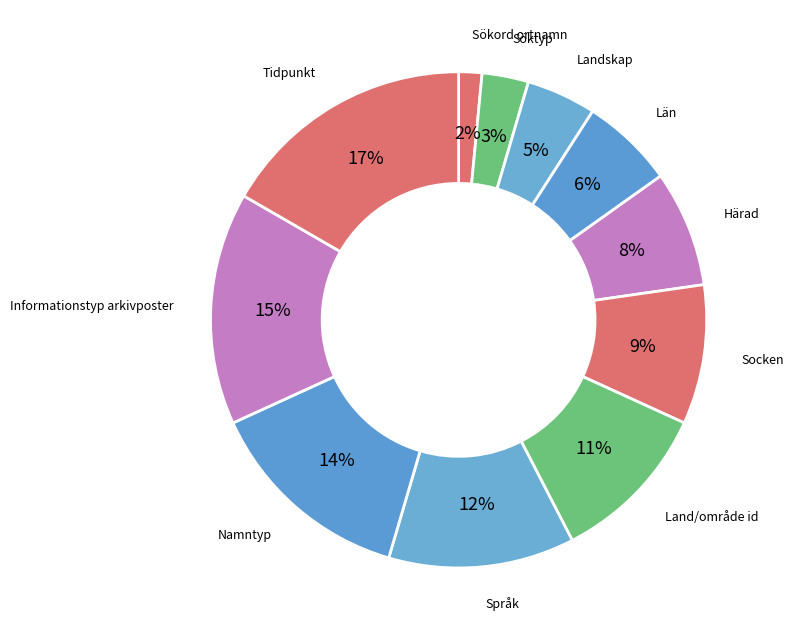

Is the sum of Sökord ortnamn and Namntyp greater than half?

No